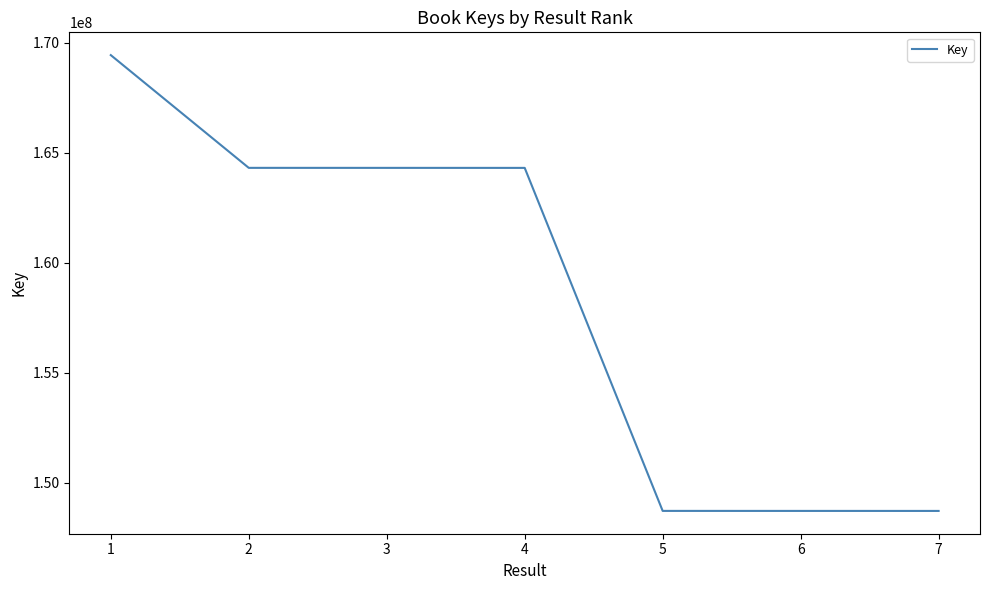

What is the ratio of the value at 4 to the value at 3?

1.0